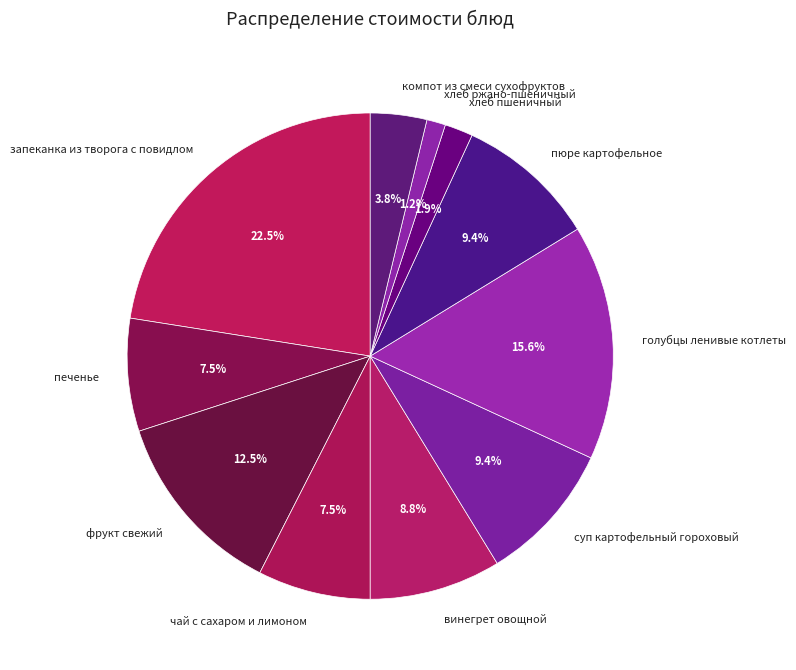

Count the number of slices in the pie.

11